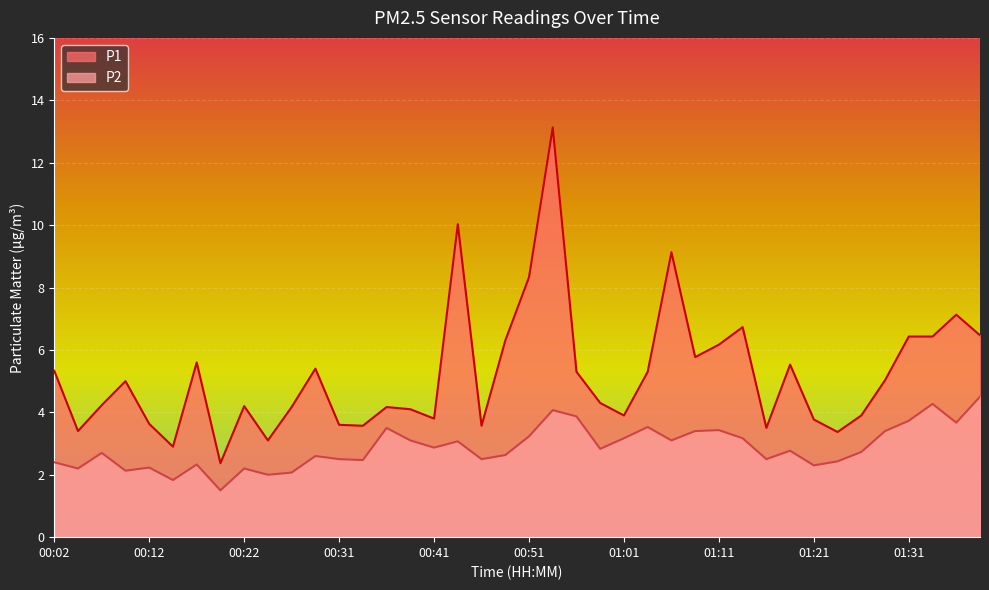

What is the difference between the maximum and minimum values in the P1 series?

10.8